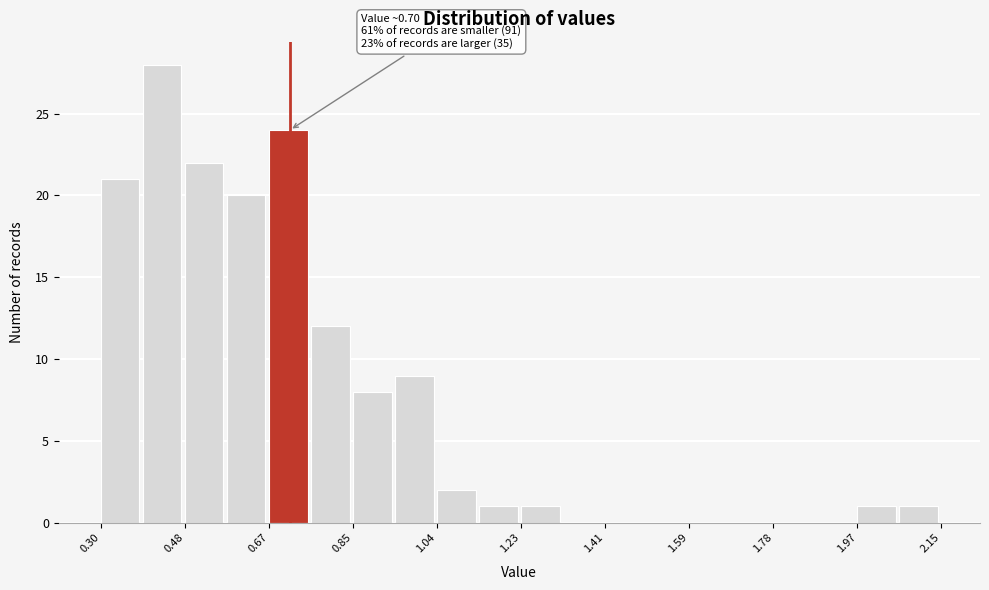

Over which range of the x-axis is the bar tallest?

0.40 to 0.48